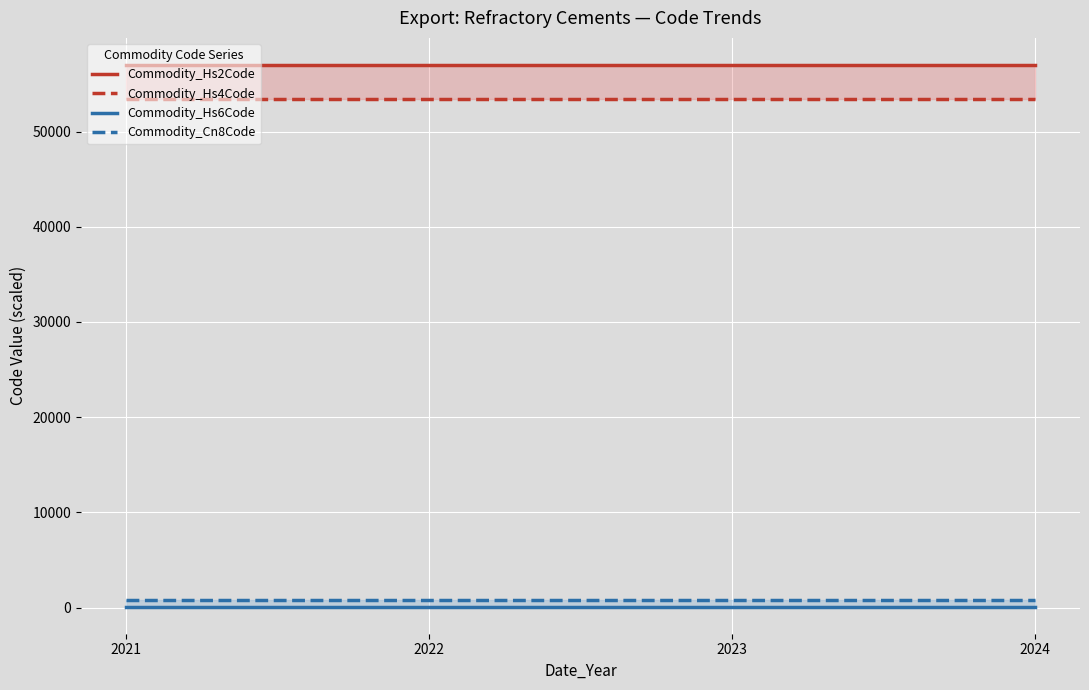

What is the value of the Commodity_Hs2Code point at the 4th from the left?

57000.0